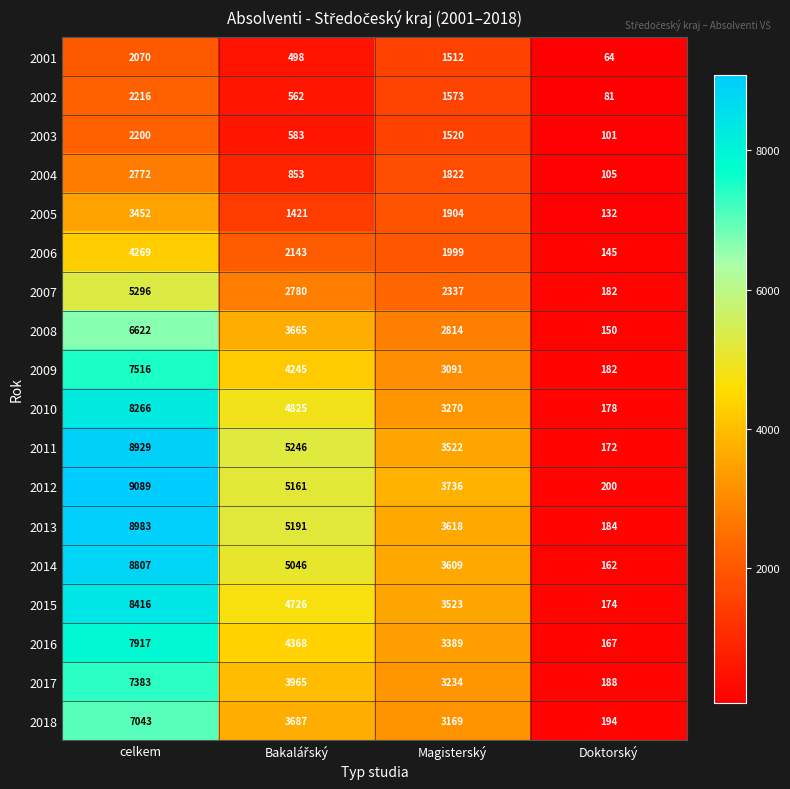

Which series has the largest range (max minus min)?

2012